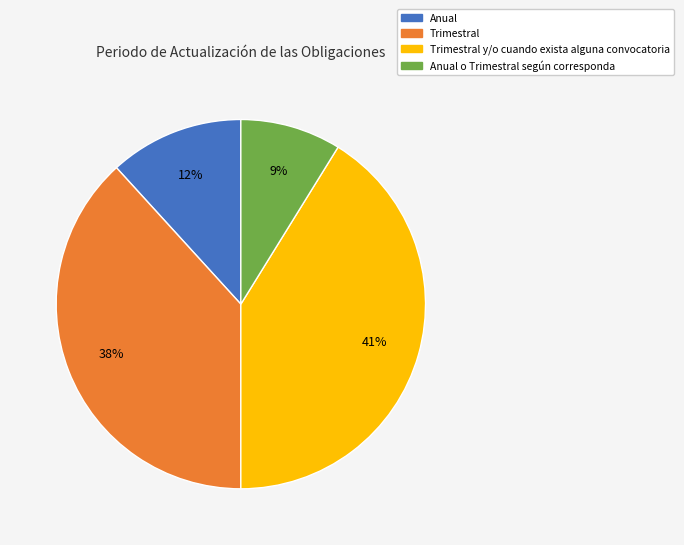

To the nearest percent, what is the average slice percentage?

25%